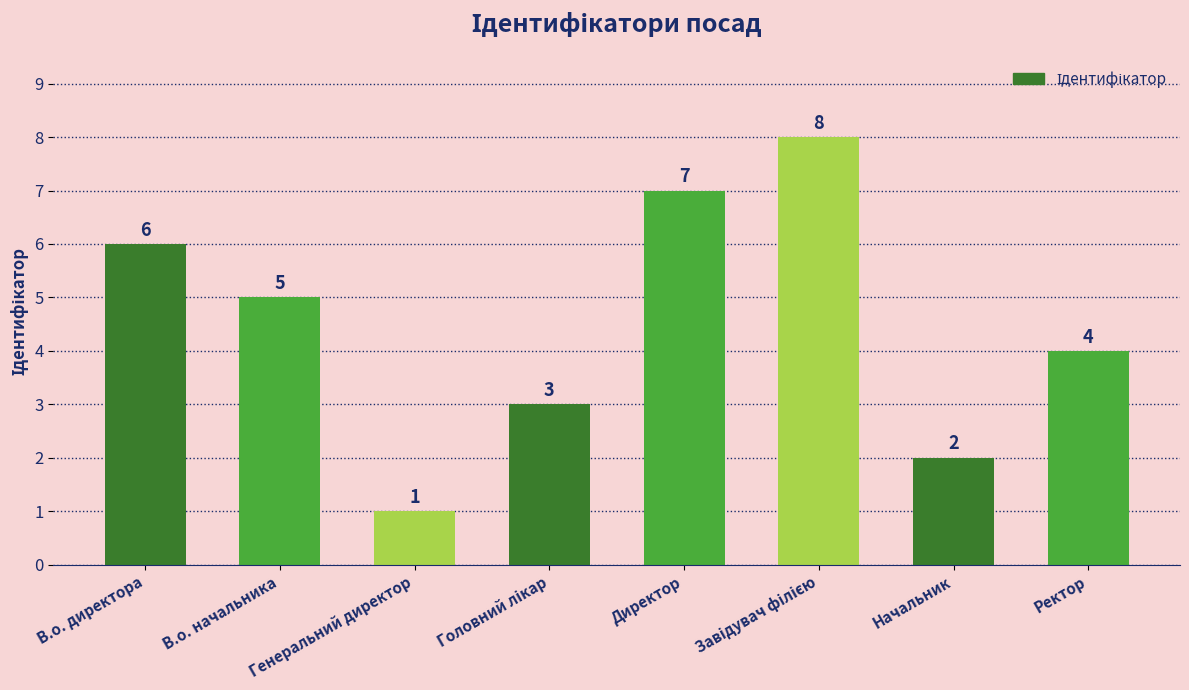

What is the sum of the values at В.о. начальника and В.о. директора?

11